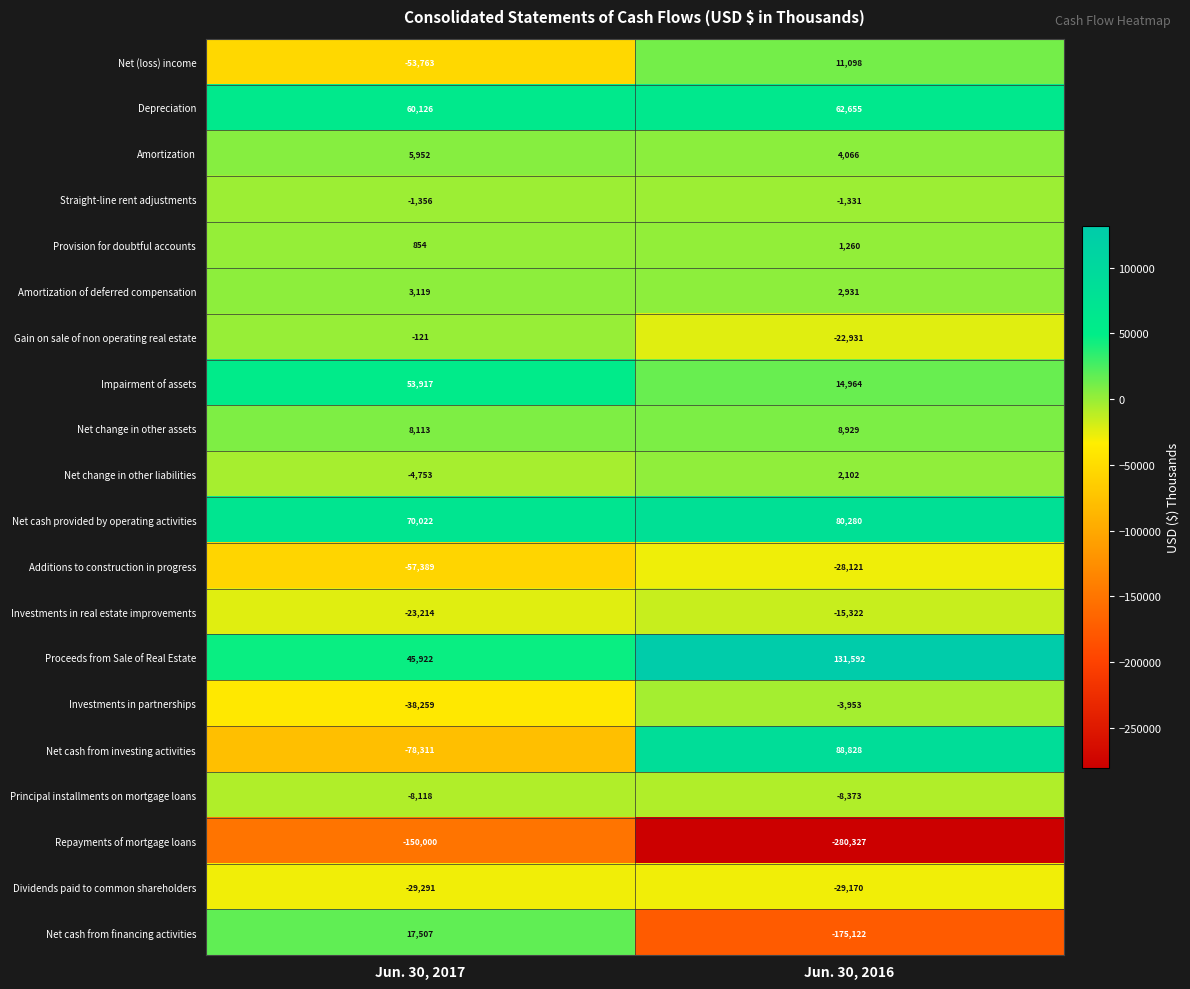

List the labels in order of Net change in other liabilities value, largest first.

Jun. 30, 2016, Jun. 30, 2017